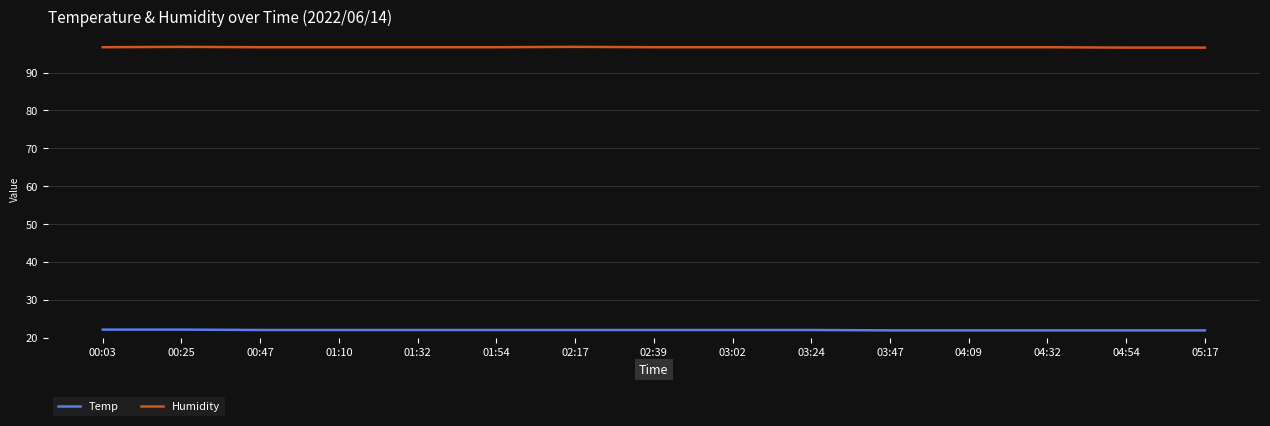

True or false: Temp and Humidity cross at least once.

False